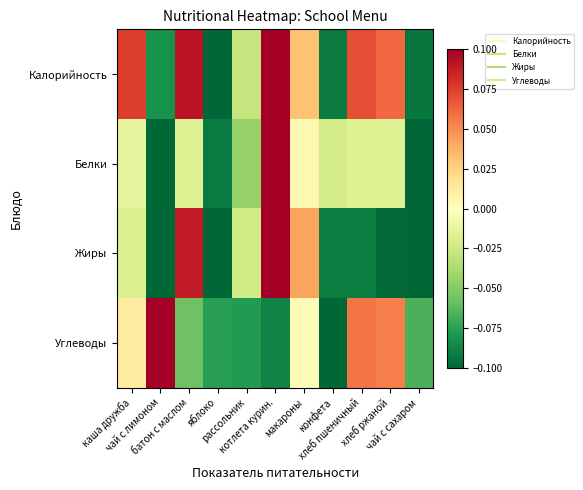

Which series has the widest spread of values?

Калорийность